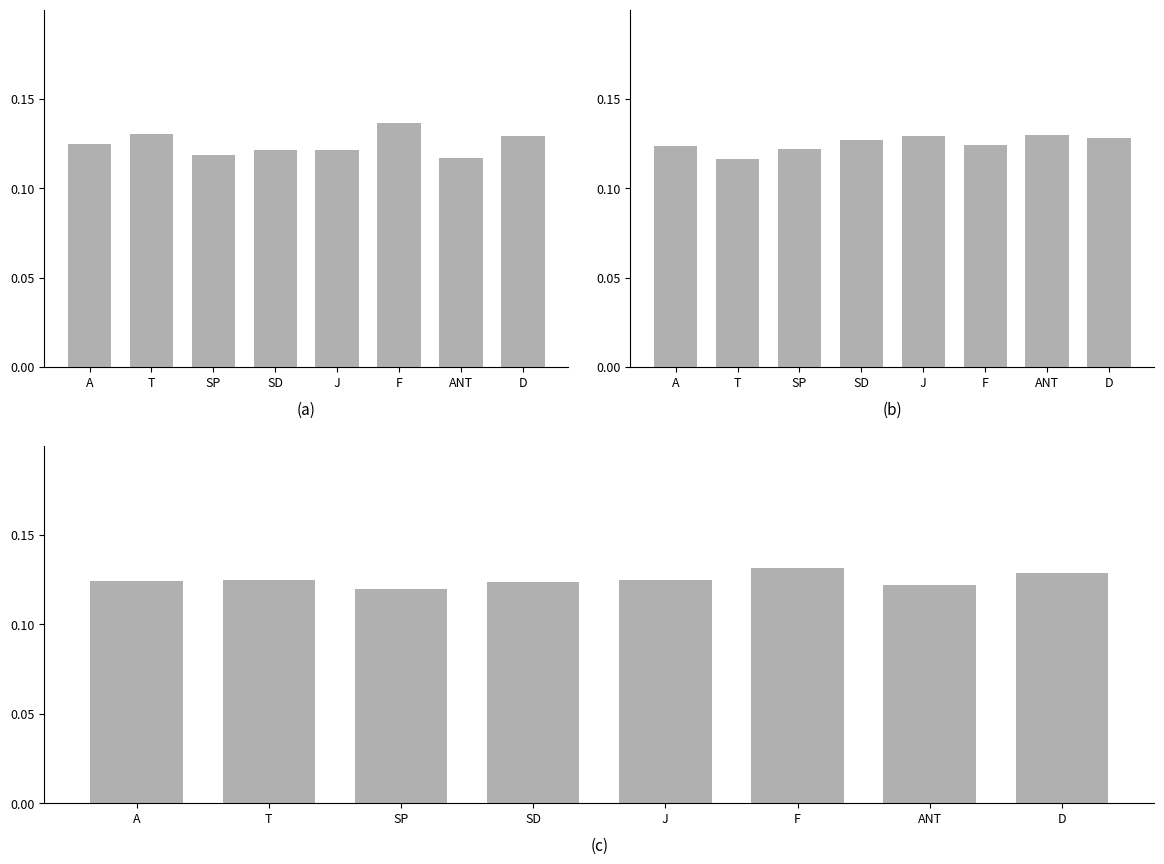

What is the approximate value of 面试成绩 at J?

0.1